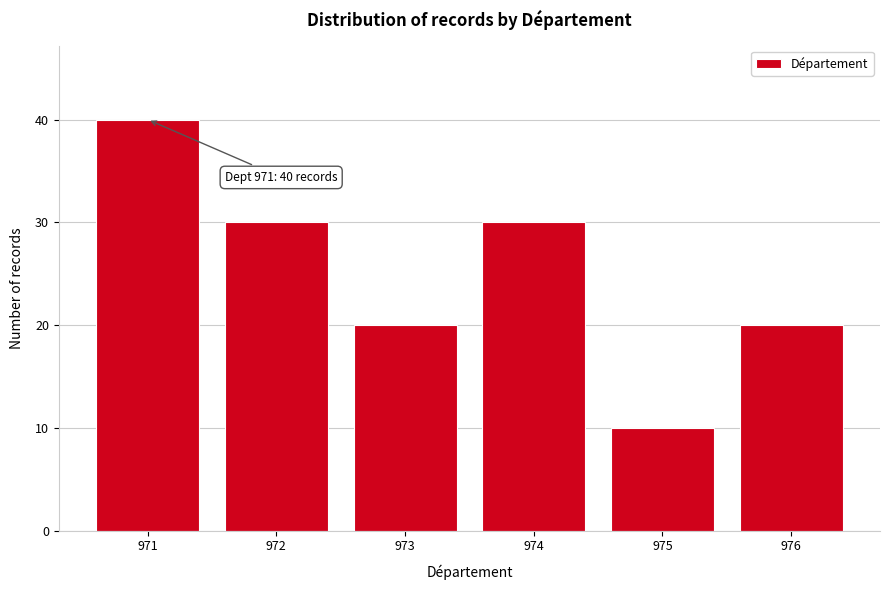

Reading left to right, transcribe all the data shown in this chart.

971=40	972=30	973=20	974=30	975=10	976=20